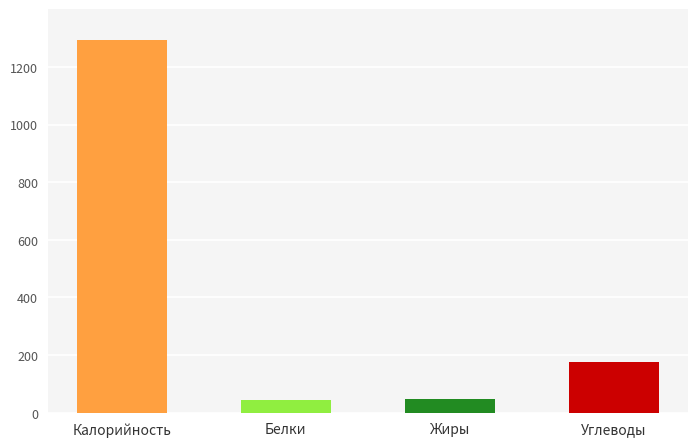

Which has a higher value, Жиры or Белки?

Жиры